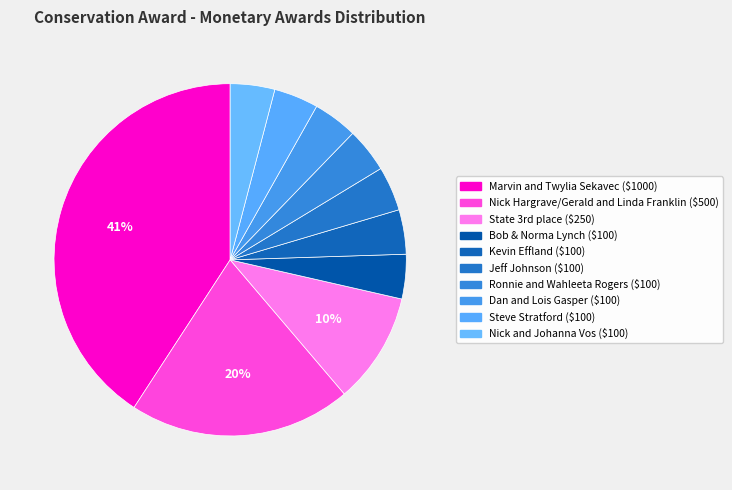

True or false: Steve Stratford accounts for 4% of the total.

True